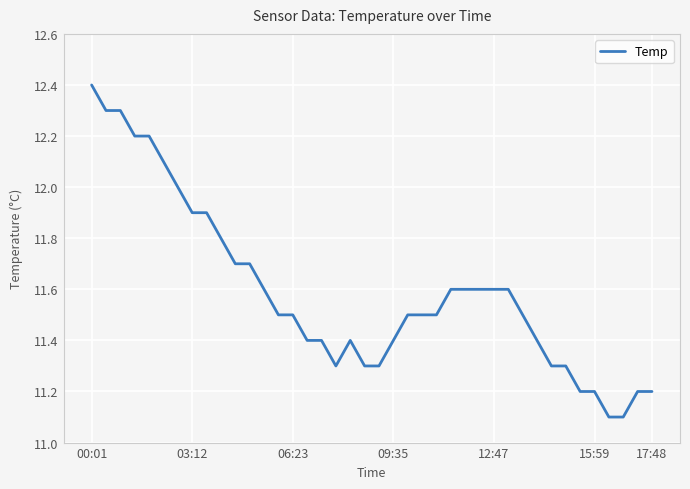

What is the greatest value displayed?

12.4